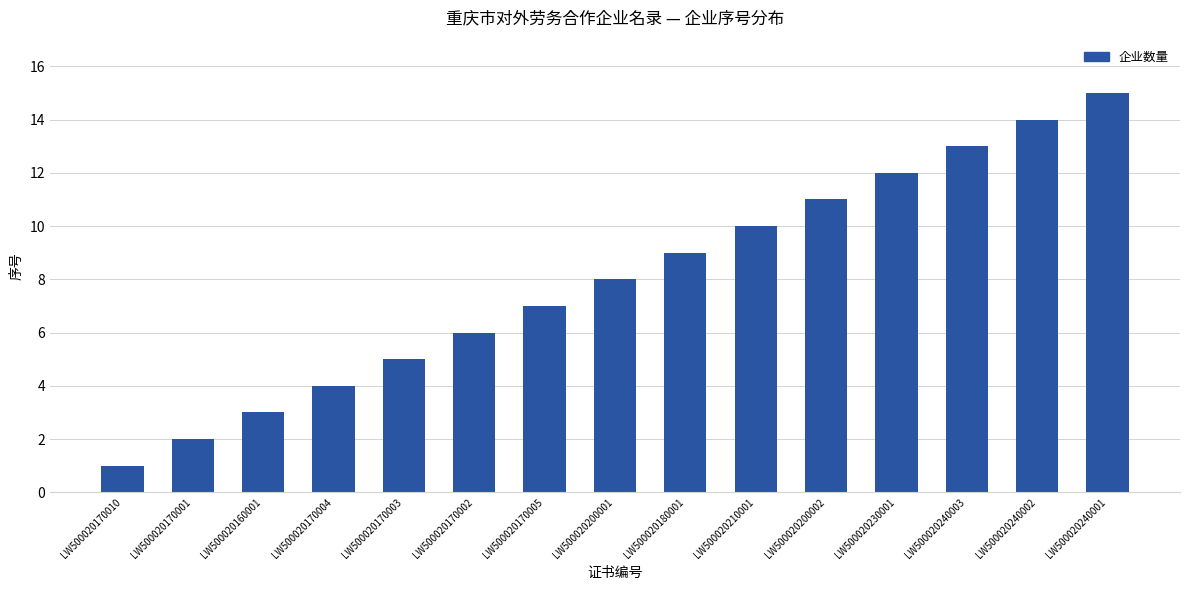

Reading right to left, list all the values displayed in this chart.

LW500020240001=15	LW500020240002=14	LW500020240003=13	LW500020230001=12	LW500020200002=11	LW500020210001=10	LW500020180001=9	LW500020200001=8	LW500020170005=7	LW500020170002=6	LW500020170003=5	LW500020170004=4	LW500020160001=3	LW500020170001=2	LW500020170010=1